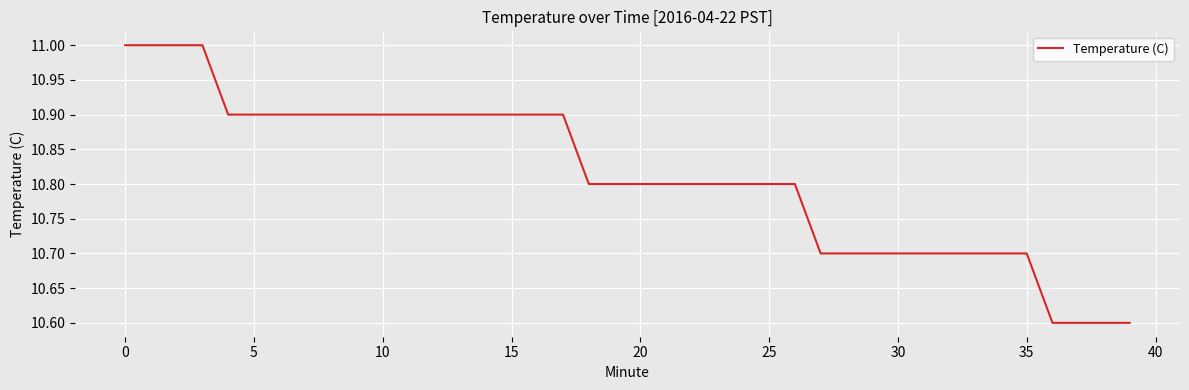

What is the smallest value displayed?

10.6